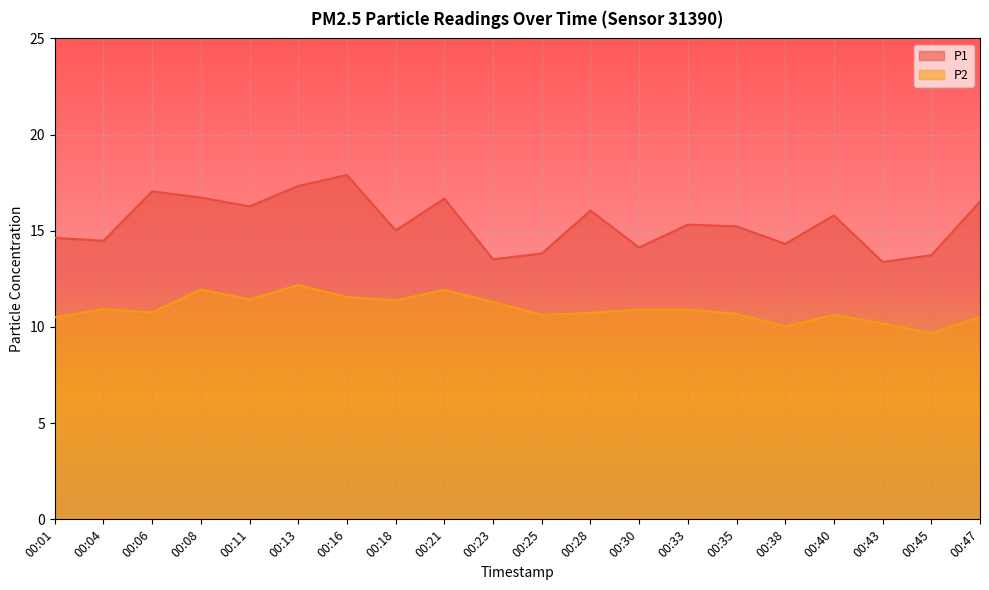

How many lines are shown in the chart?

2